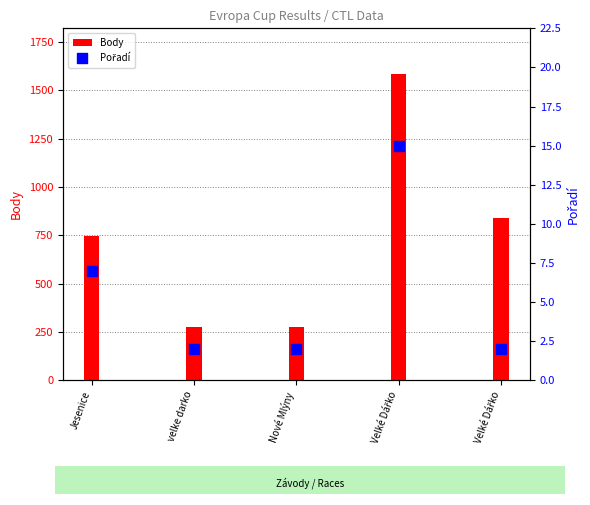

Which series has the largest total across all categories?

Body